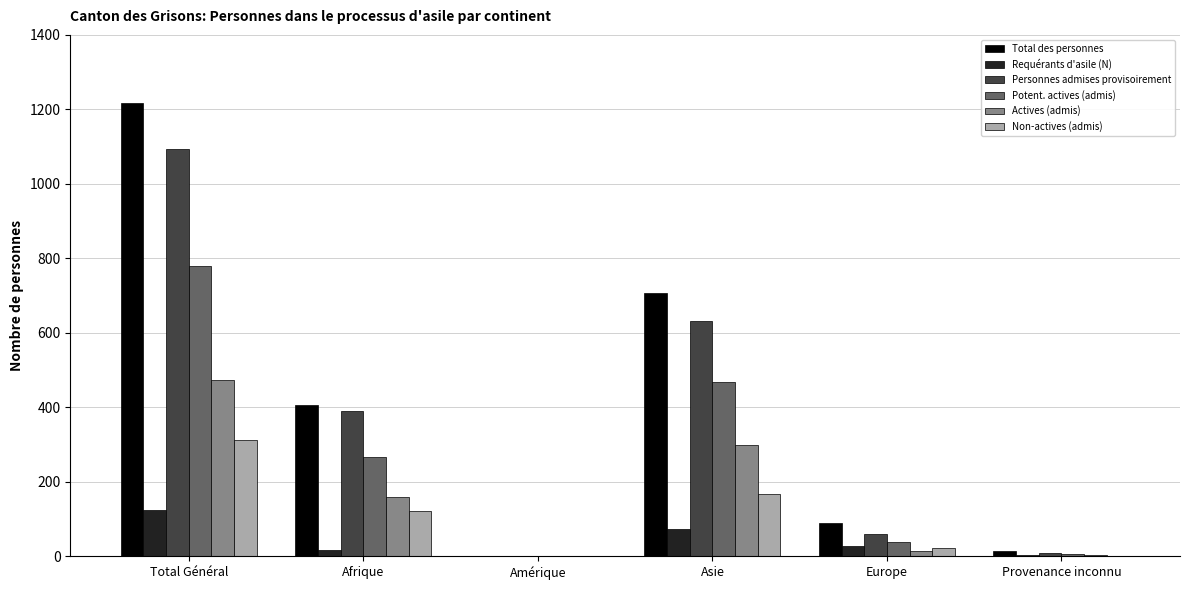

What is the maximum value for Non-actives (admis)?

313